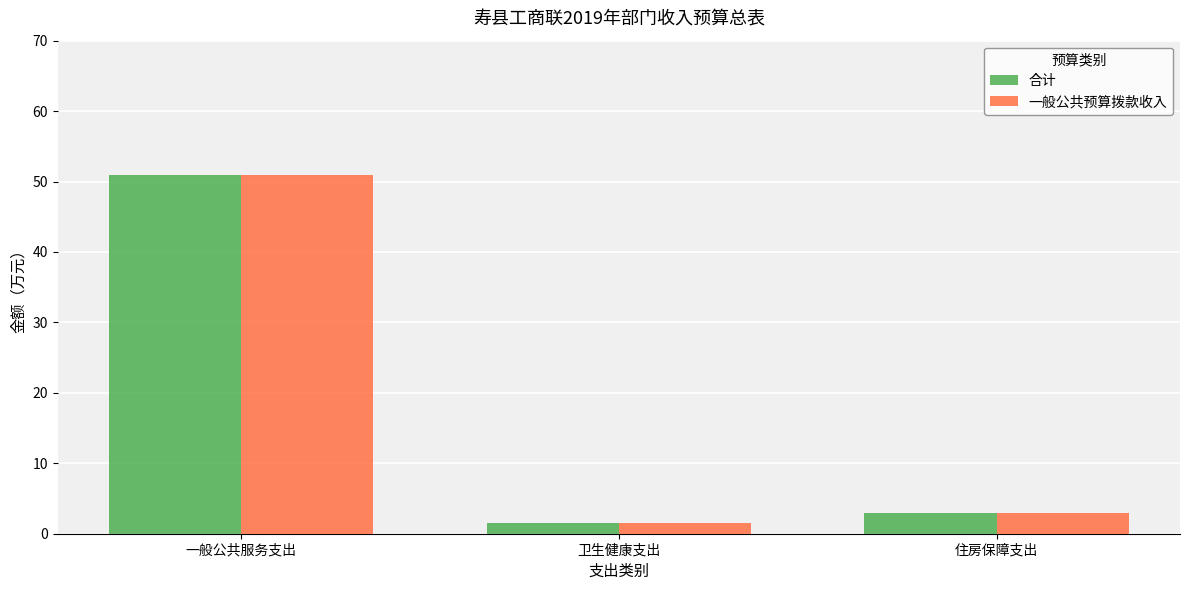

Does the chart contain stacked bars?

No